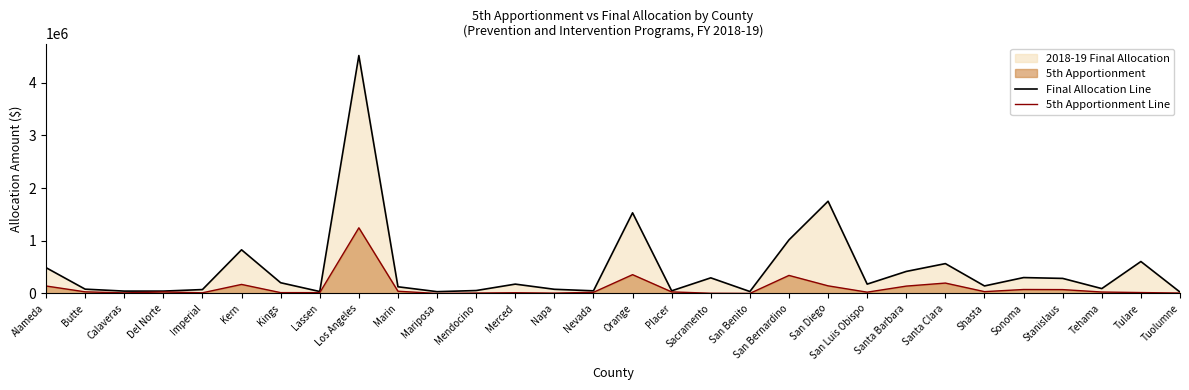

Is the value of Final Allocation Line at Shasta greater than the value of 5th Apportionment Line at Kern?

No